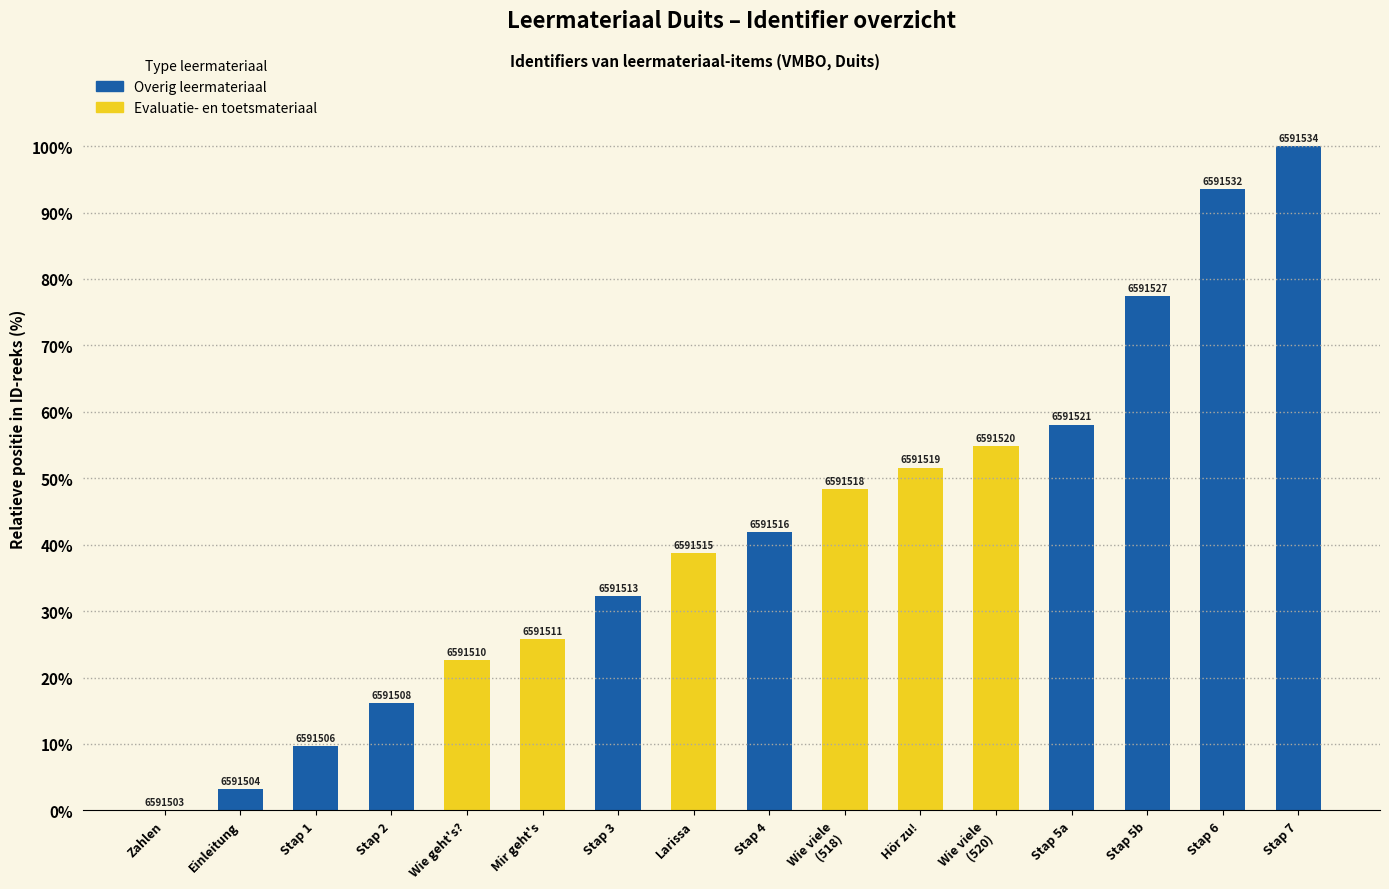

Reading right to left, list all the values displayed in this chart.

Stap 7=100.0	Stap 6=93.5	Stap 5b=77.4	Stap 5a=58.1	Wie viele
(520)=54.8	Hör zu!=51.6	Wie viele
(518)=48.4	Stap 4=41.9	Larissa=38.7	Stap 3=32.3	Mir geht's=25.8	Wie geht's?=22.6	Stap 2=16.1	Stap 1=9.7	Einleitung=3.2	Zahlen=0.0